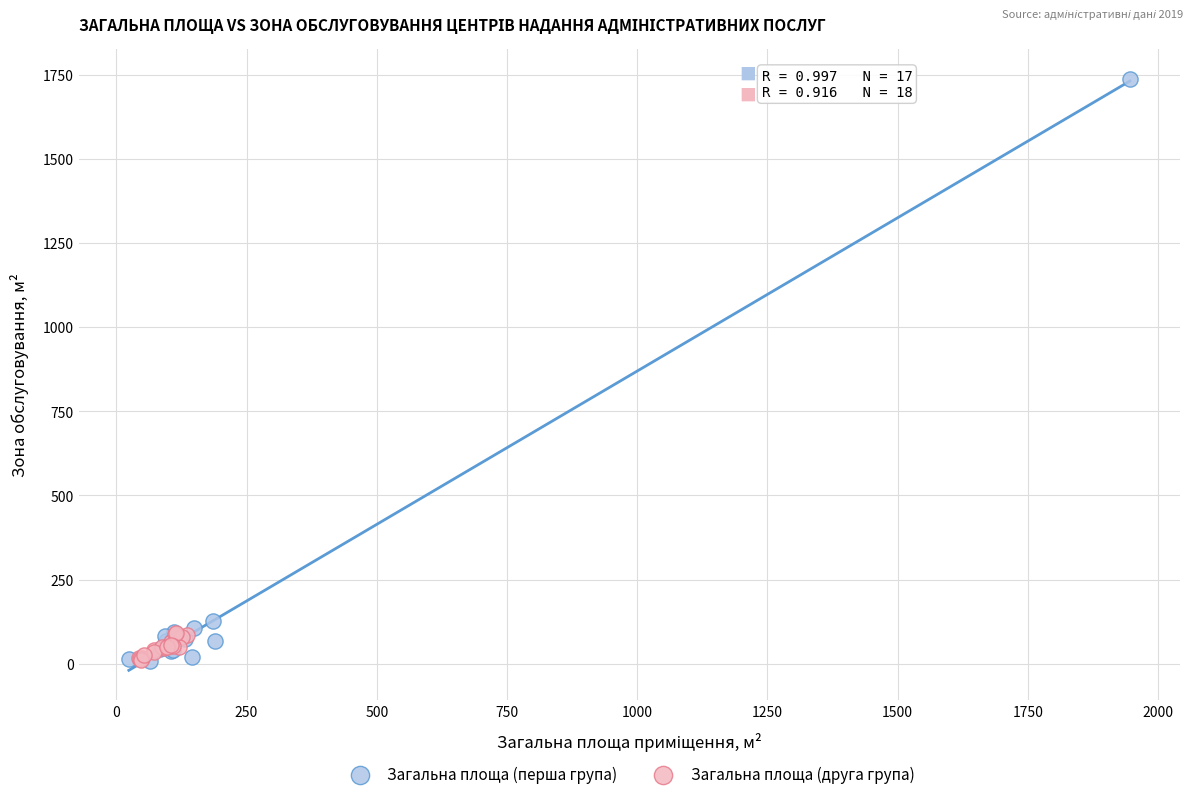

Which series contains the highest Y value?

Загальна площа (перша група)